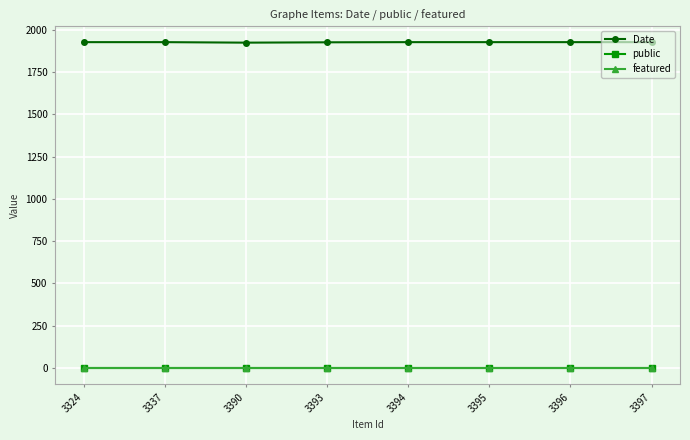

True or false: featured and Date intersect in this chart.

False